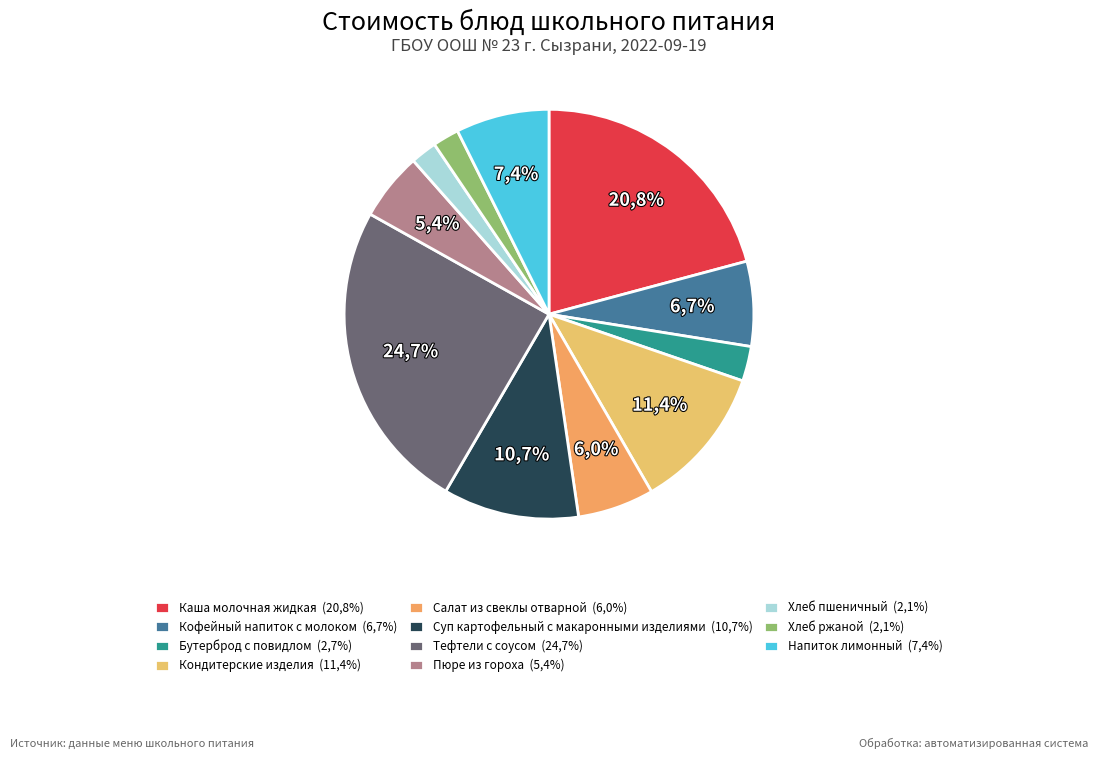

What percentage is the Хлеб пшеничный slice, to the nearest percent?

2%